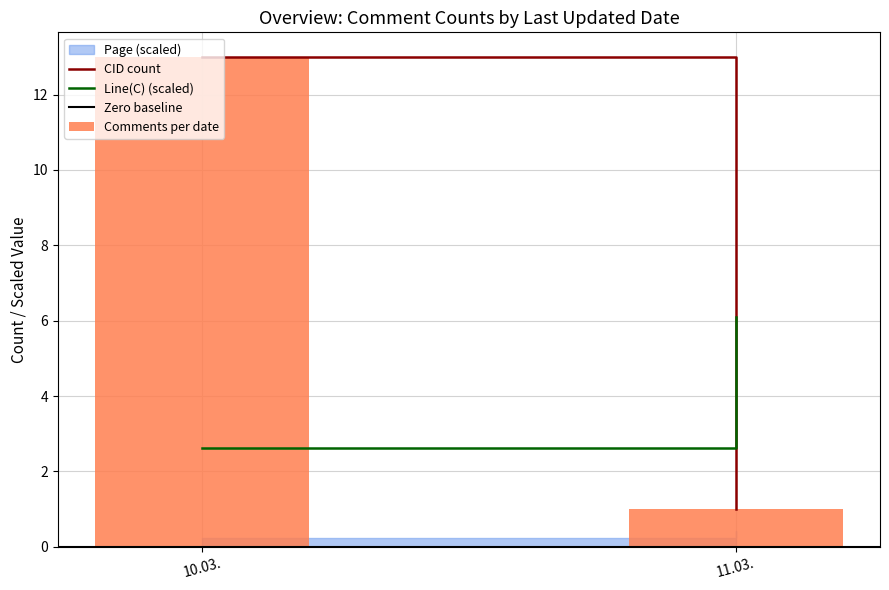

At which category does the chart reach its peak across all series?

10.03.